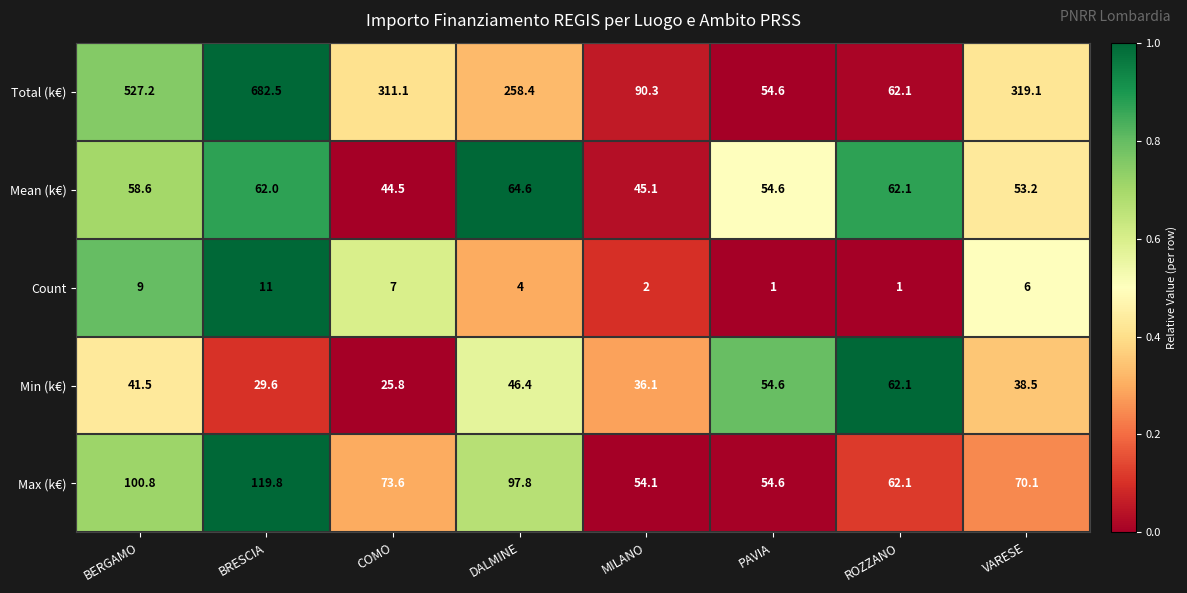

Which series changed the most between COMO and DALMINE?

Total (k€)